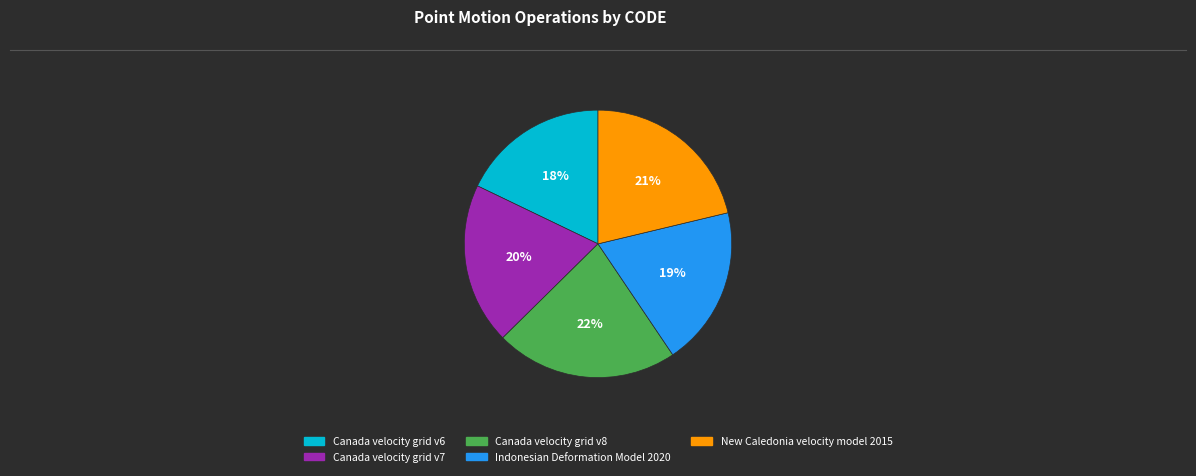

Is it true that Canada velocity grid v8 is 10% of the pie?

False